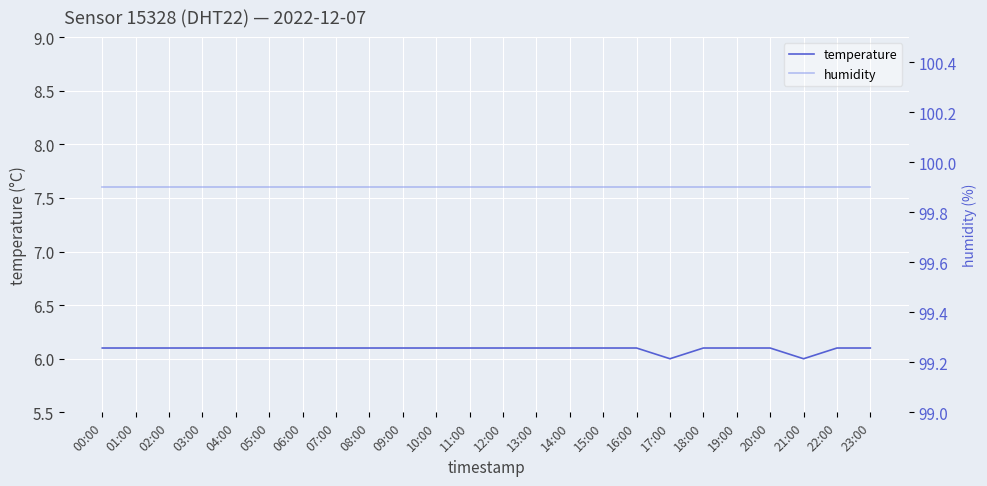

Is it true that humidity equals 174.7 at 01:00?

False